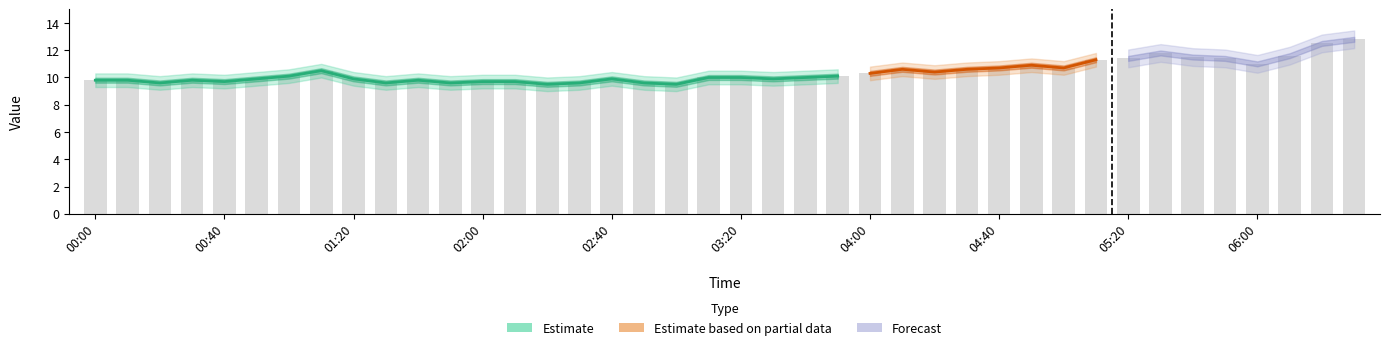

What is the change in value from 01:30 to 02:40?

+0.3